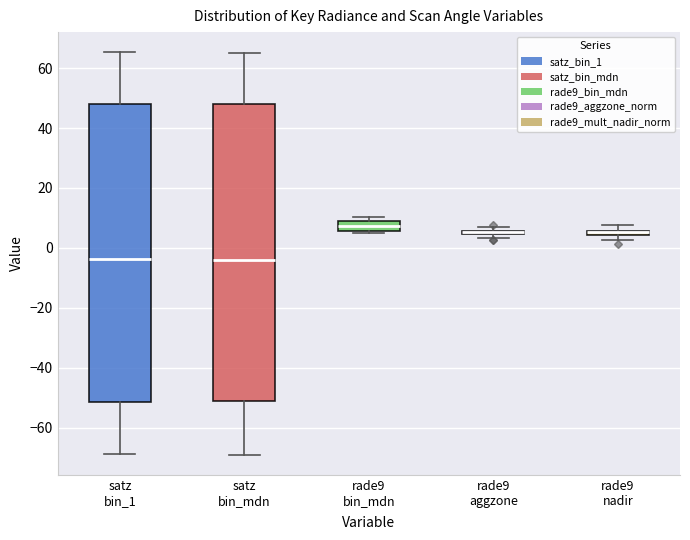

Where is the upper edge of the box for rade9 aggzone on the y-axis? The values are not printed on the chart, so give them approximately, as read against the axis.

6